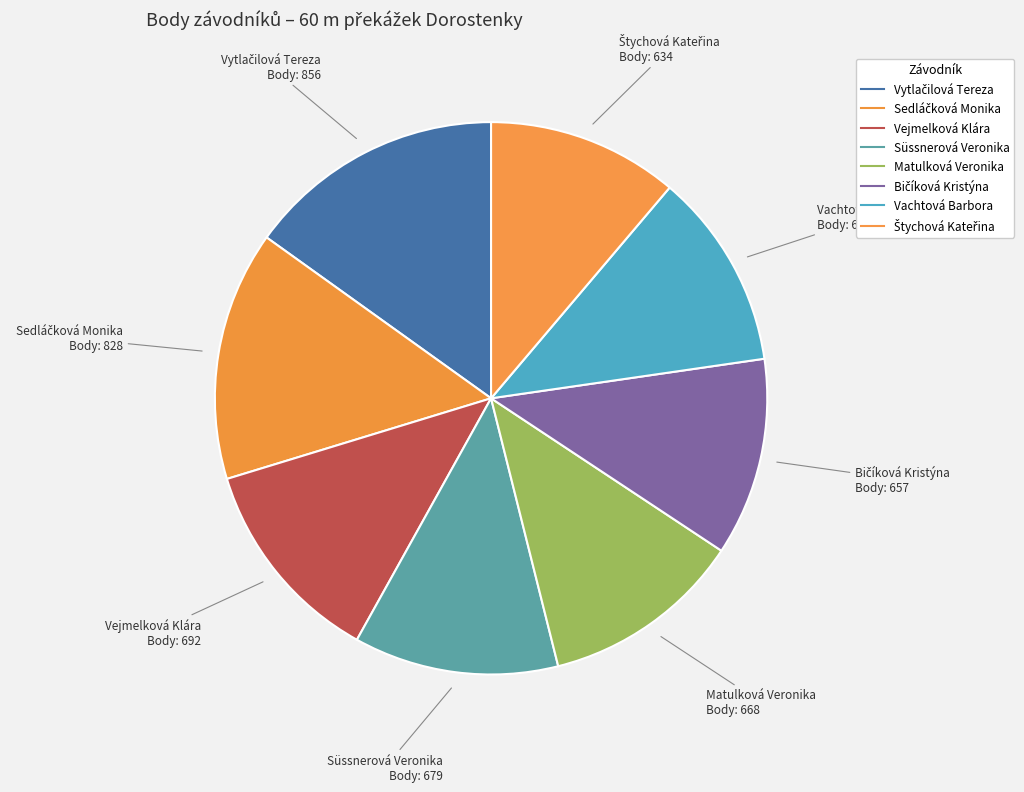

What percentage is the Vachtová Barbora slice, to the nearest percent?

12%